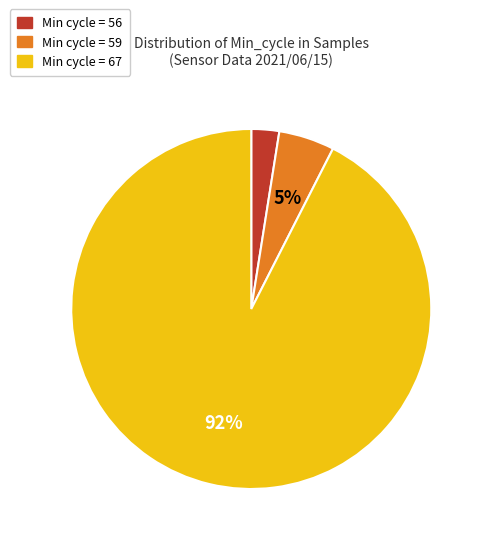

Is there a majority slice in this chart?

Yes